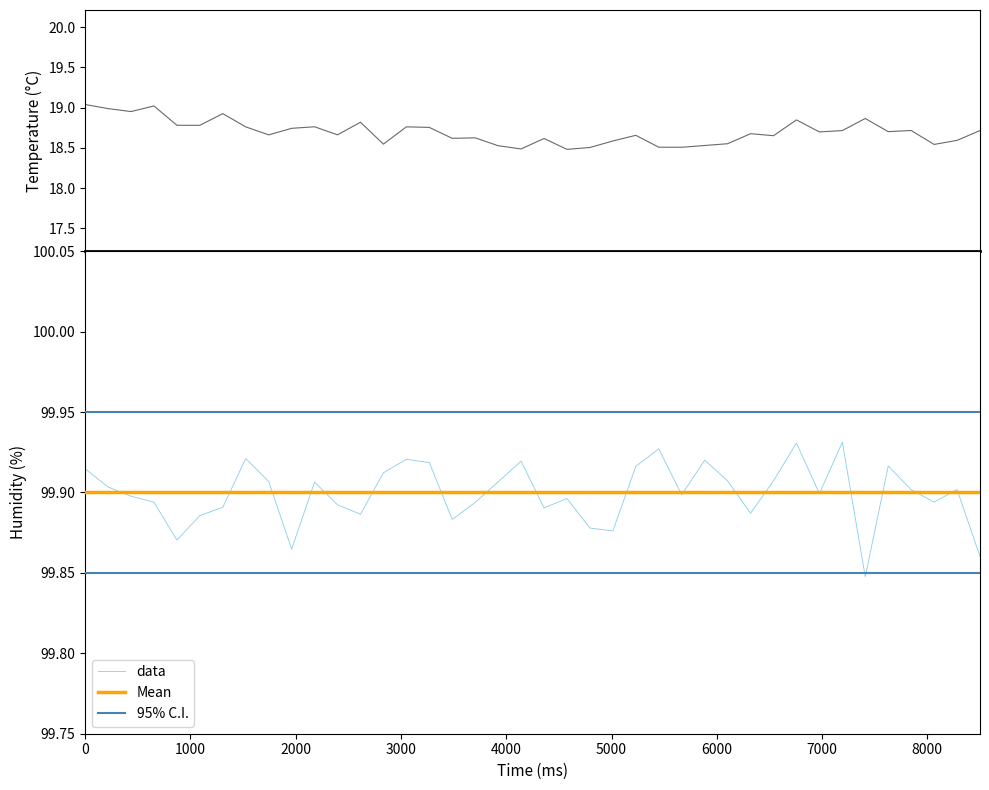

True or false: Mean and 95% C.I. cross at least once.

False